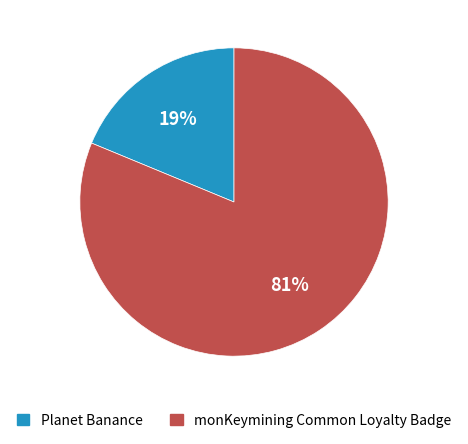

Combined, do monKeymining Common Loyalty Badge and Planet Banance account for over 50%?

Yes